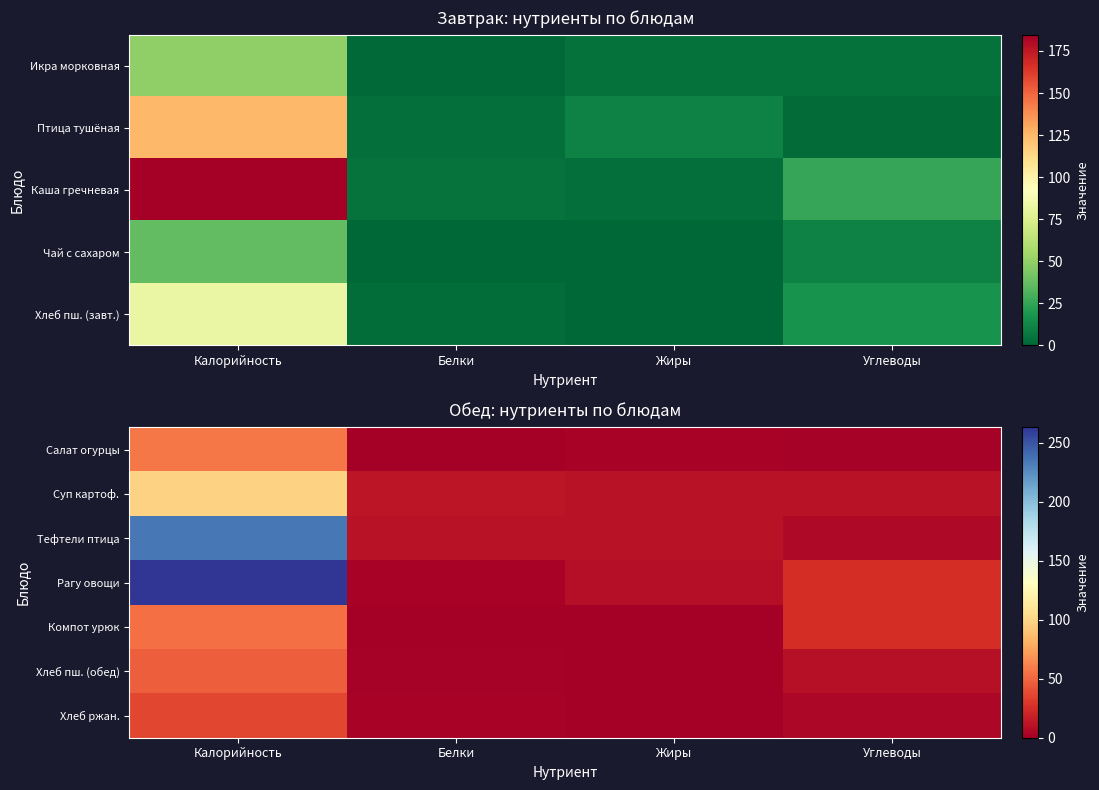

Count the number of categories in the chart.

4